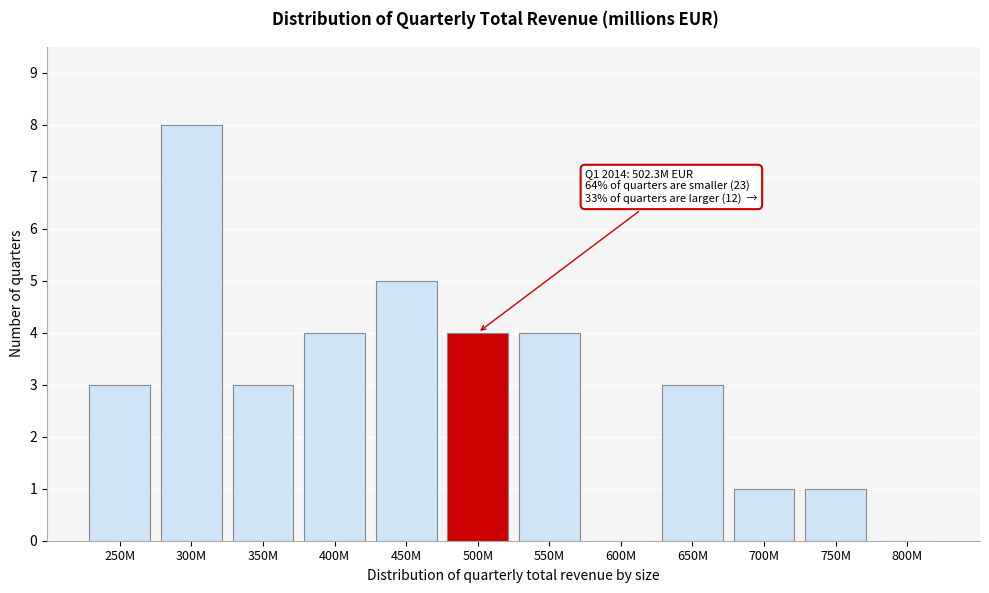

Reading left to right, extract all data points from this chart.

250M=3	300M=8	350M=3	400M=4	450M=5	500M=4	550M=4	600M=0	650M=3	700M=1	750M=1	800M=0